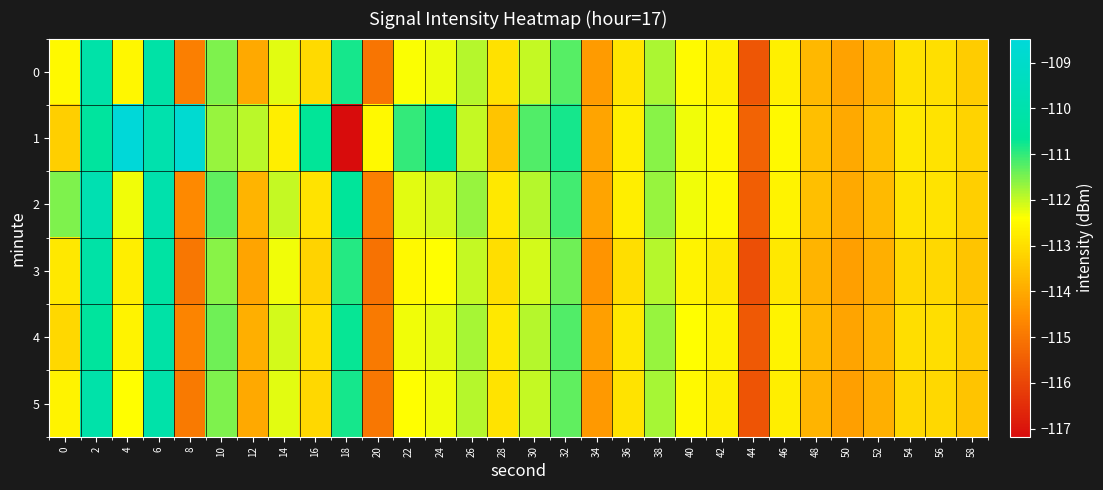

Reading left to right, what are all the values shown in this chart?

0: 0=-112.5	2=-110.1	4=-112.5	6=-110.2	8=-114.8	10=-111.5	12=-114.0	14=-112.2	16=-113.1	18=-110.8	20=-115.0	22=-112.4	24=-112.3	26=-111.9	28=-112.9	30=-112.0	32=-111.3	34=-114.3	36=-112.9	38=-111.8	40=-112.5	42=-112.7	44=-115.7	46=-112.7	48=-113.7	50=-114.1	52=-113.8	54=-112.9	56=-113.0	58=-113.3
1: 0=-113.3	2=-110.5	4=-108.5	6=-109.9	8=-108.7	10=-111.7	12=-111.9	14=-112.7	16=-110.7	18=-117.2	20=-112.5	22=-111.0	24=-110.5	26=-112.0	28=-113.5	30=-111.2	32=-110.8	34=-114.1	36=-112.7	38=-111.6	40=-112.3	42=-112.5	44=-115.4	46=-112.5	48=-113.6	50=-114.0	52=-113.6	54=-112.8	56=-112.9	58=-113.2
2: 0=-111.5	2=-109.8	4=-112.3	6=-110.0	8=-114.6	10=-111.3	12=-113.8	14=-112.0	16=-112.9	18=-110.6	20=-114.8	22=-112.2	24=-112.1	26=-111.7	28=-112.8	30=-111.9	32=-111.1	34=-114.1	36=-112.7	38=-111.7	40=-112.3	42=-112.5	44=-115.5	46=-112.6	48=-113.6	50=-114.0	52=-113.7	54=-112.9	56=-112.9	58=-113.3
3: 0=-112.8	2=-110.2	4=-112.7	6=-110.3	8=-115.0	10=-111.6	12=-114.1	14=-112.3	16=-113.2	18=-110.9	20=-115.1	22=-112.5	24=-112.4	26=-112.0	28=-113.0	30=-112.1	32=-111.4	34=-114.4	36=-113.0	38=-111.9	40=-112.6	42=-112.8	44=-115.8	46=-112.8	48=-113.8	50=-114.2	52=-113.9	54=-113.1	56=-113.1	58=-113.5
4: 0=-113.1	2=-110.5	4=-112.6	6=-110.2	8=-114.7	10=-111.4	12=-113.9	14=-112.1	16=-113.0	18=-110.7	20=-114.9	22=-112.3	24=-112.2	26=-111.8	28=-112.8	30=-111.9	32=-111.2	34=-114.2	36=-112.8	38=-111.7	40=-112.4	42=-112.6	44=-115.6	46=-112.6	48=-113.7	50=-114.1	52=-113.8	54=-113.0	56=-113.0	58=-113.4
5: 0=-112.6	2=-110.1	4=-112.4	6=-110.1	8=-114.9	10=-111.5	12=-114.0	14=-112.2	16=-113.1	18=-110.8	20=-115.0	22=-112.4	24=-112.3	26=-111.9	28=-112.9	30=-112.0	32=-111.3	34=-114.3	36=-112.9	38=-111.8	40=-112.5	42=-112.7	44=-115.7	46=-112.7	48=-113.8	50=-114.2	52=-113.9	54=-113.1	56=-113.1	58=-113.5